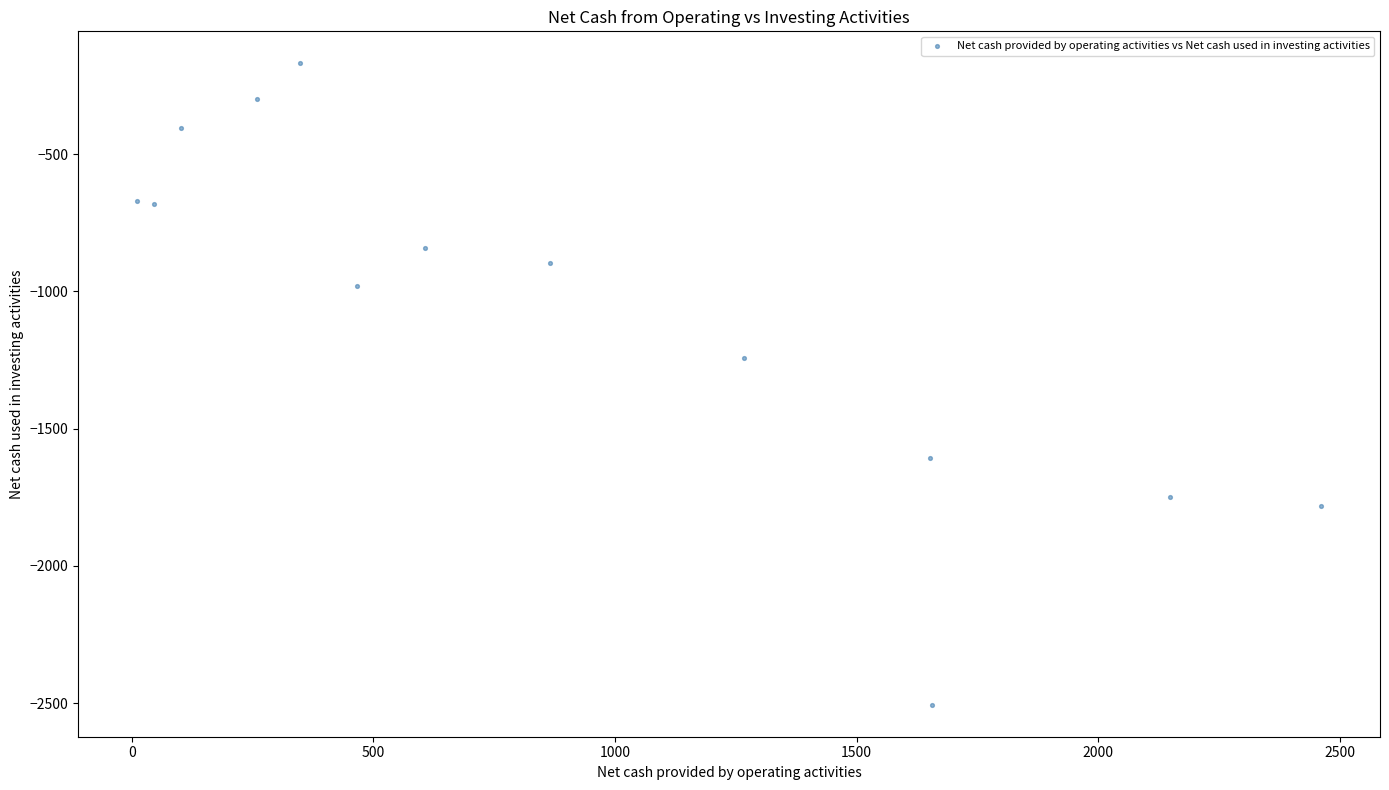

What Y value in the scatter plot is closest to -1337?

-1242